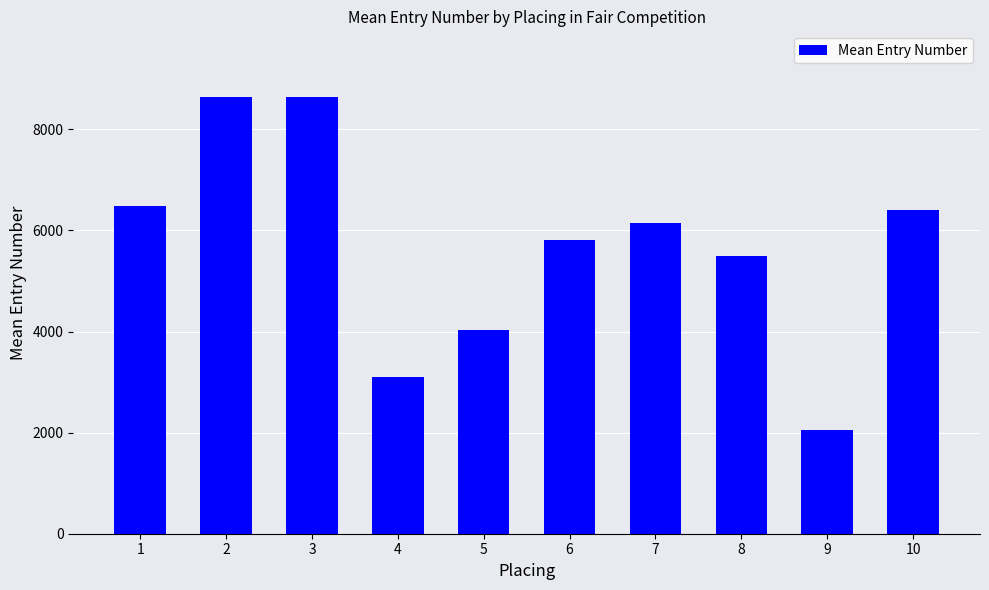

True or false: the data shows 8642.0 at 3.

True